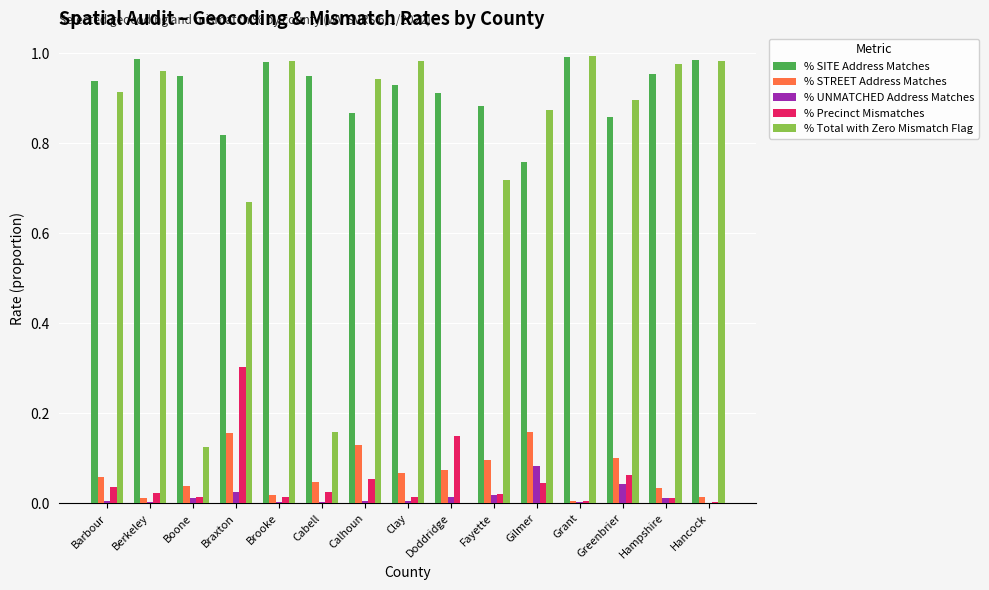

Does the chart contain stacked bars?

No